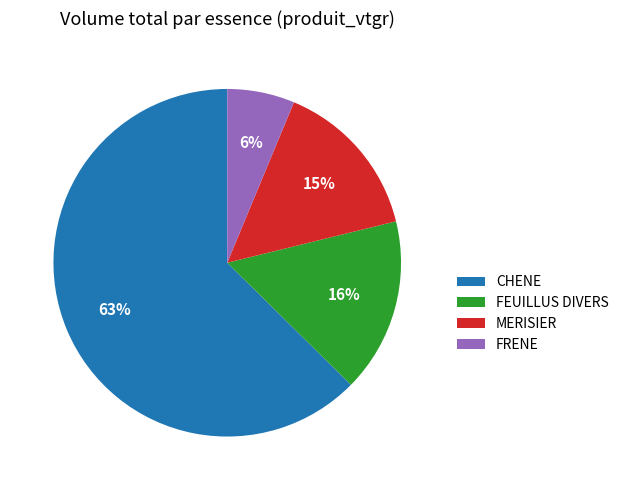

Do CHENE and MERISIER together represent more than half of the pie?

Yes